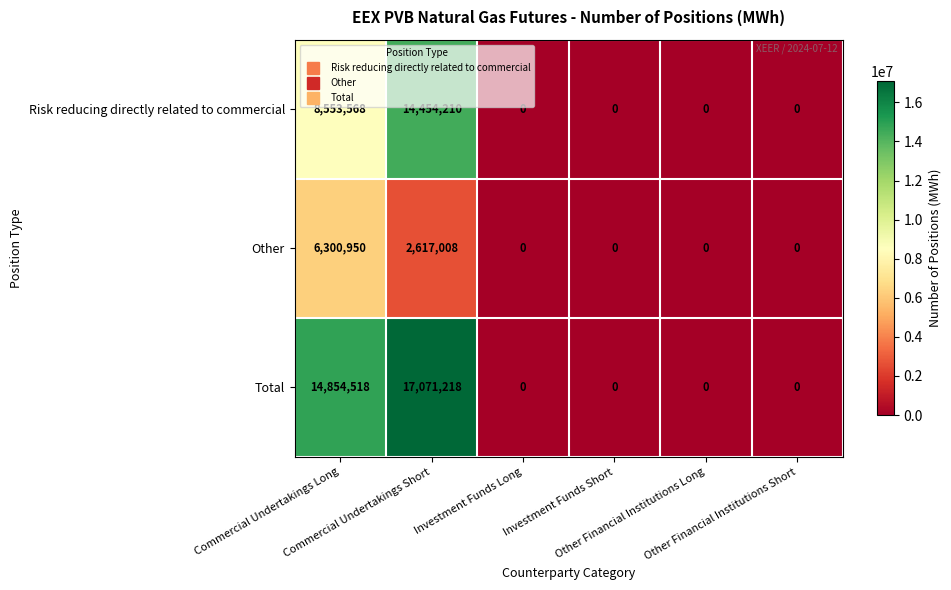

Count the Other values in the range 0 to 2617008.

5